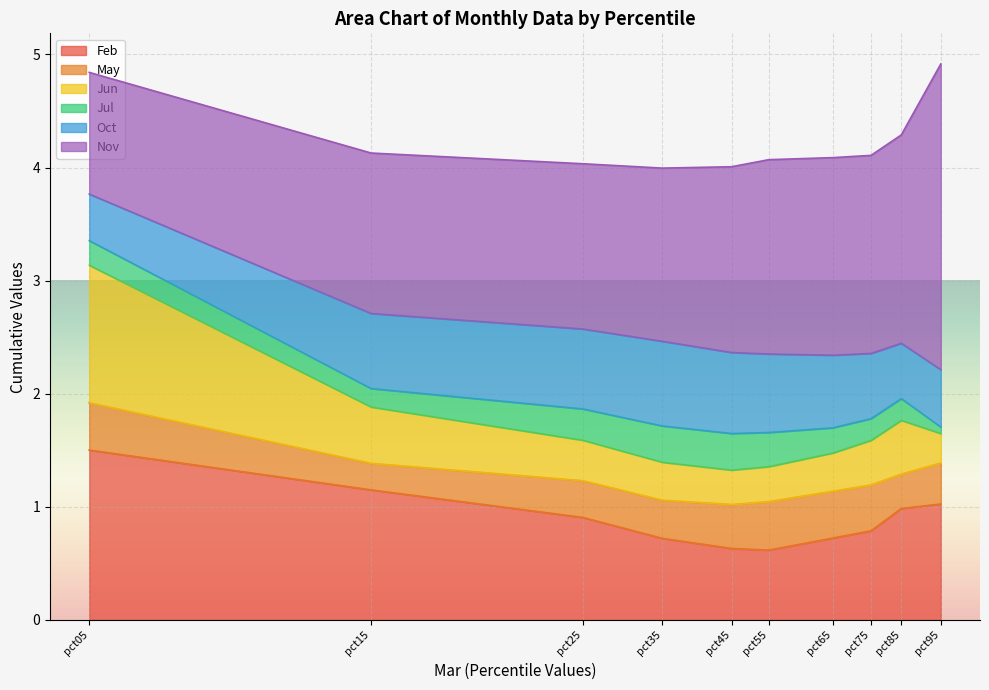

Reading left to right, transcribe all the data shown in this chart.

Feb: pct05=1.5	pct15=1.2	pct25=0.9	pct35=0.7	pct45=0.6	pct55=0.6	pct65=0.7	pct75=0.8	pct85=1.0	pct95=1.0
May: pct05=0.4	pct15=0.2	pct25=0.3	pct35=0.3	pct45=0.4	pct55=0.4	pct65=0.4	pct75=0.4	pct85=0.3	pct95=0.4
Jun: pct05=1.2	pct15=0.5	pct25=0.4	pct35=0.3	pct45=0.3	pct55=0.3	pct65=0.3	pct75=0.4	pct85=0.5	pct95=0.3
Jul: pct05=0.2	pct15=0.2	pct25=0.3	pct35=0.3	pct45=0.3	pct55=0.3	pct65=0.2	pct75=0.2	pct85=0.2	pct95=0.1
Oct: pct05=0.4	pct15=0.7	pct25=0.7	pct35=0.7	pct45=0.7	pct55=0.7	pct65=0.6	pct75=0.6	pct85=0.5	pct95=0.5
Nov: pct05=1.1	pct15=1.4	pct25=1.5	pct35=1.5	pct45=1.6	pct55=1.7	pct65=1.7	pct75=1.8	pct85=1.8	pct95=2.7